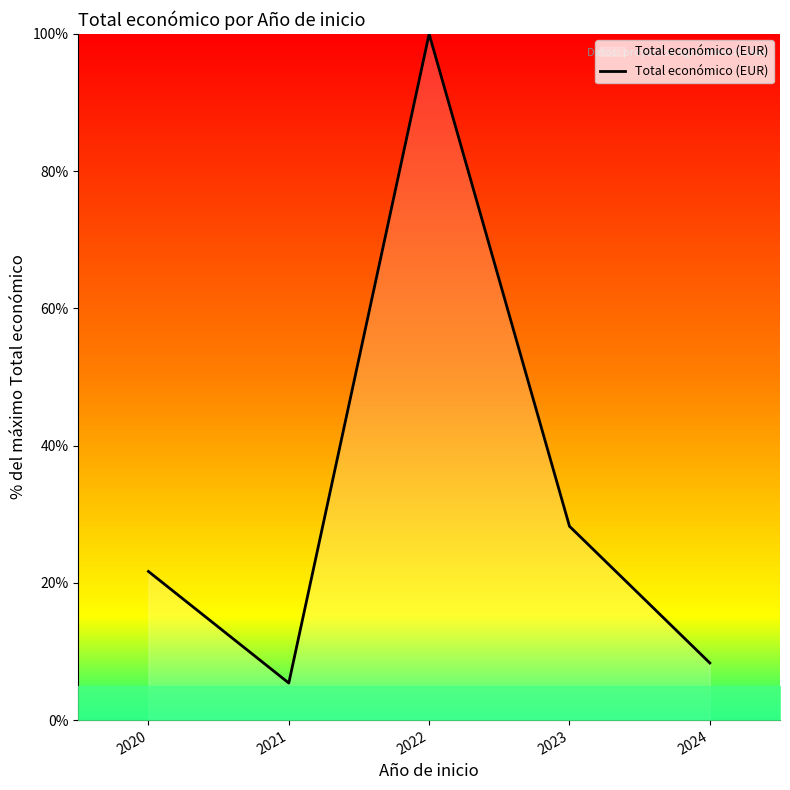

Reading left to right, list all the values displayed in this chart.

21.7	5.4	100.0	28.3	8.3